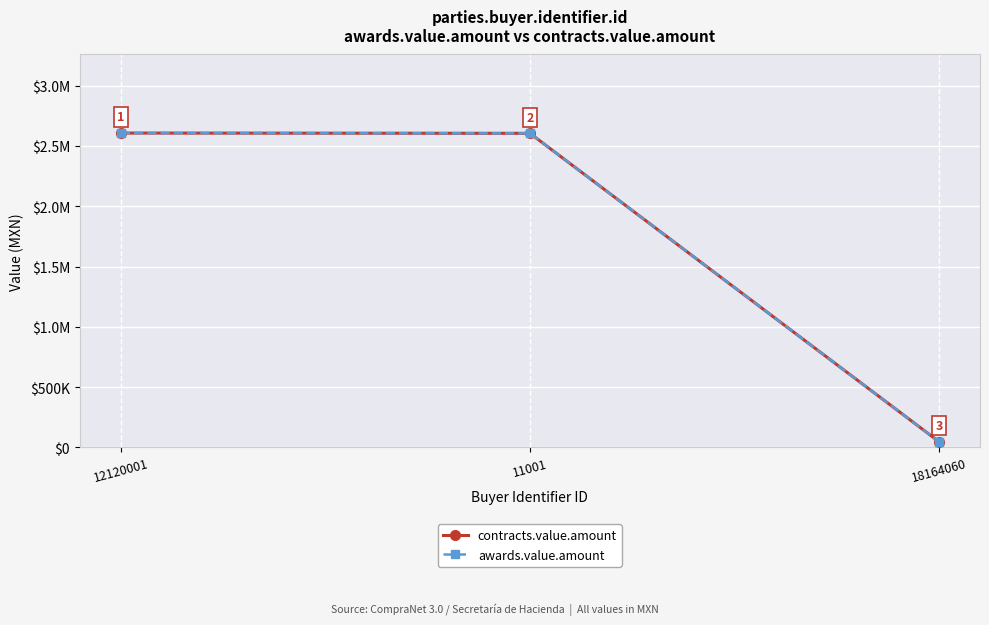

Does the chart have visible grid lines?

Yes